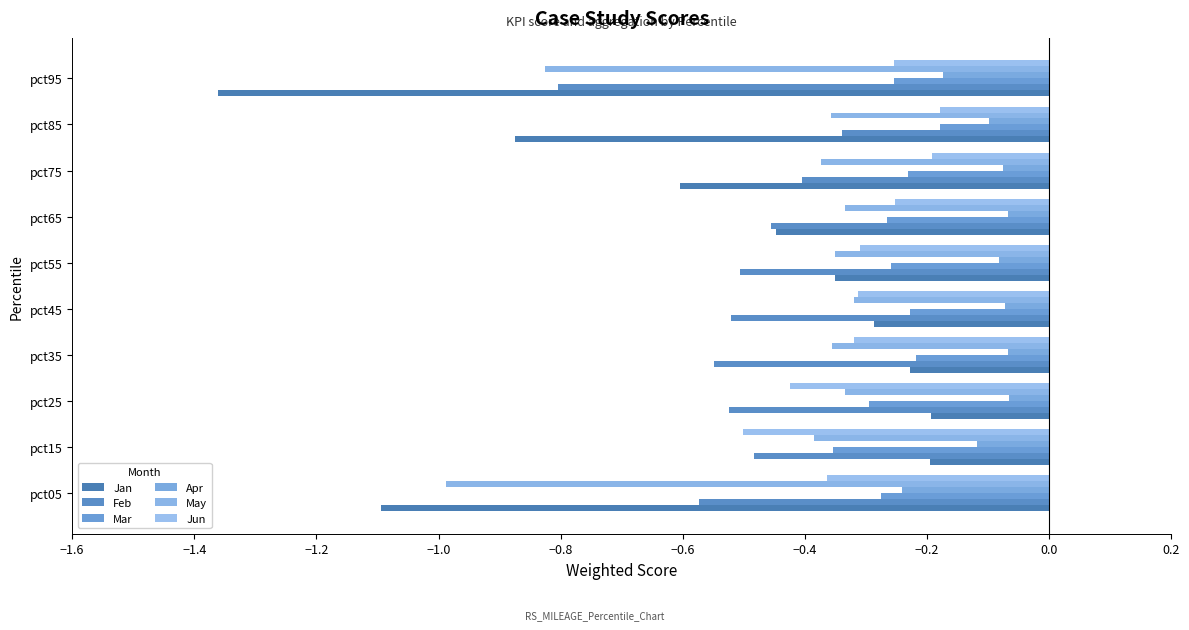

What position from the right is 0.2?

1